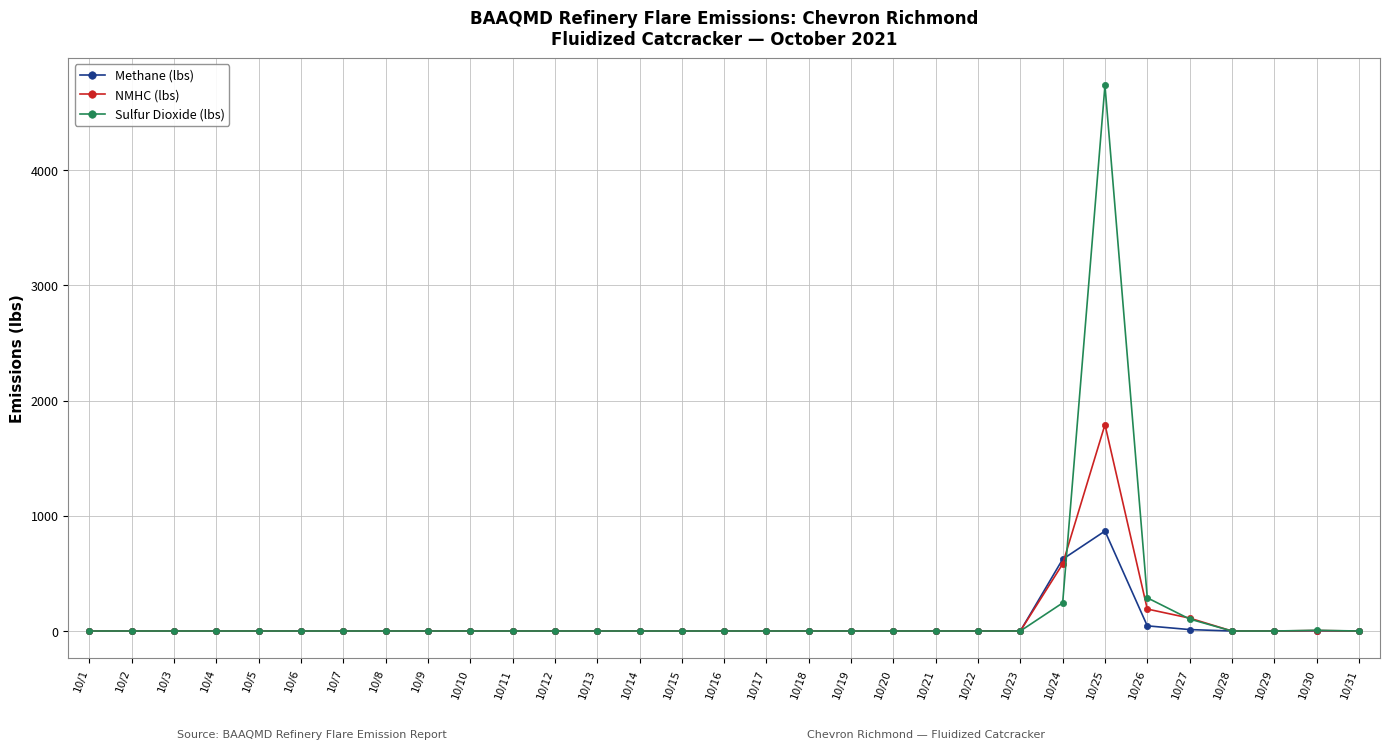

Rank the series by their maximum value, from lowest to highest.

Methane (lbs), NMHC (lbs), Sulfur Dioxide (lbs)